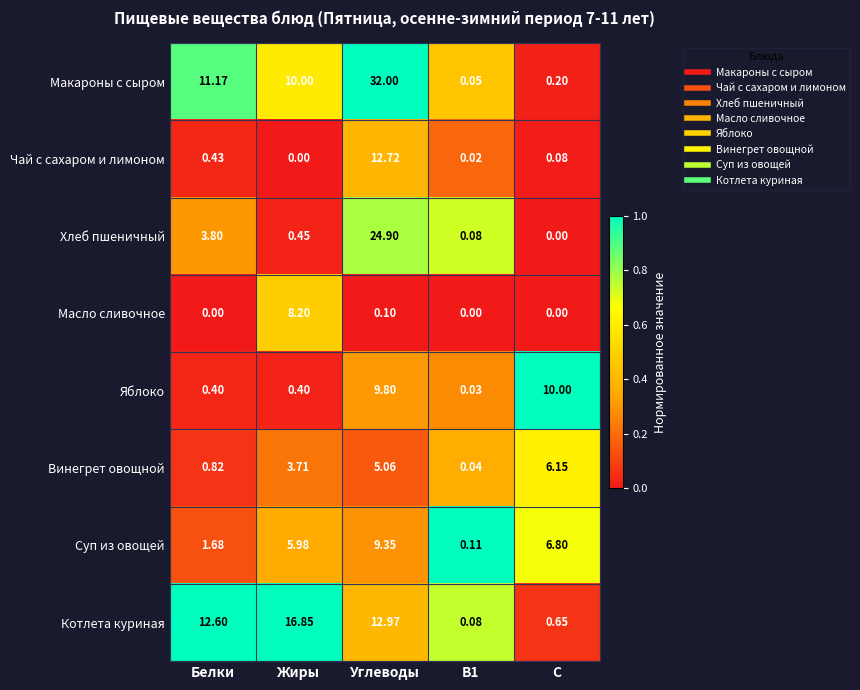

Rank the series by their maximum value, from highest to lowest.

Макароны с сыром, Хлеб пшеничный, Котлета куриная, Чай с сахаром и лимоном, Яблоко, Суп из овощей, Масло сливочное, Винегрет овощной